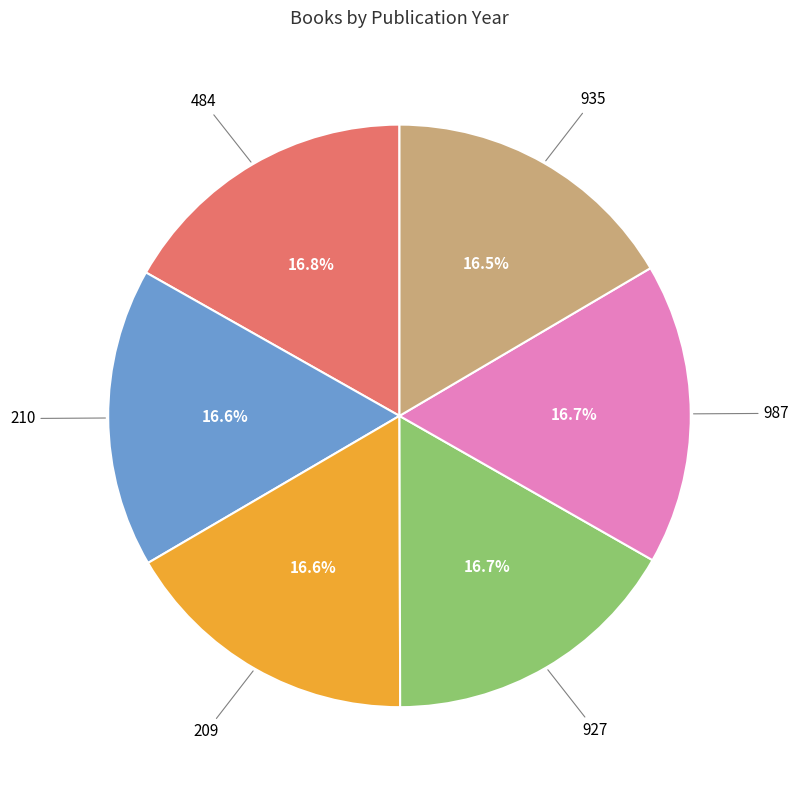

To the nearest percent, what percentage of the pie is 484?

17%